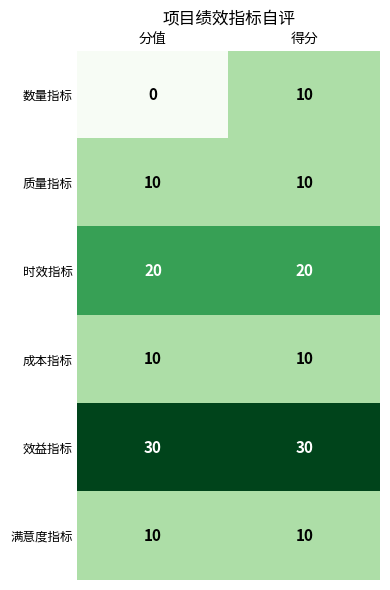

What is the maximum value shown in the chart?

30